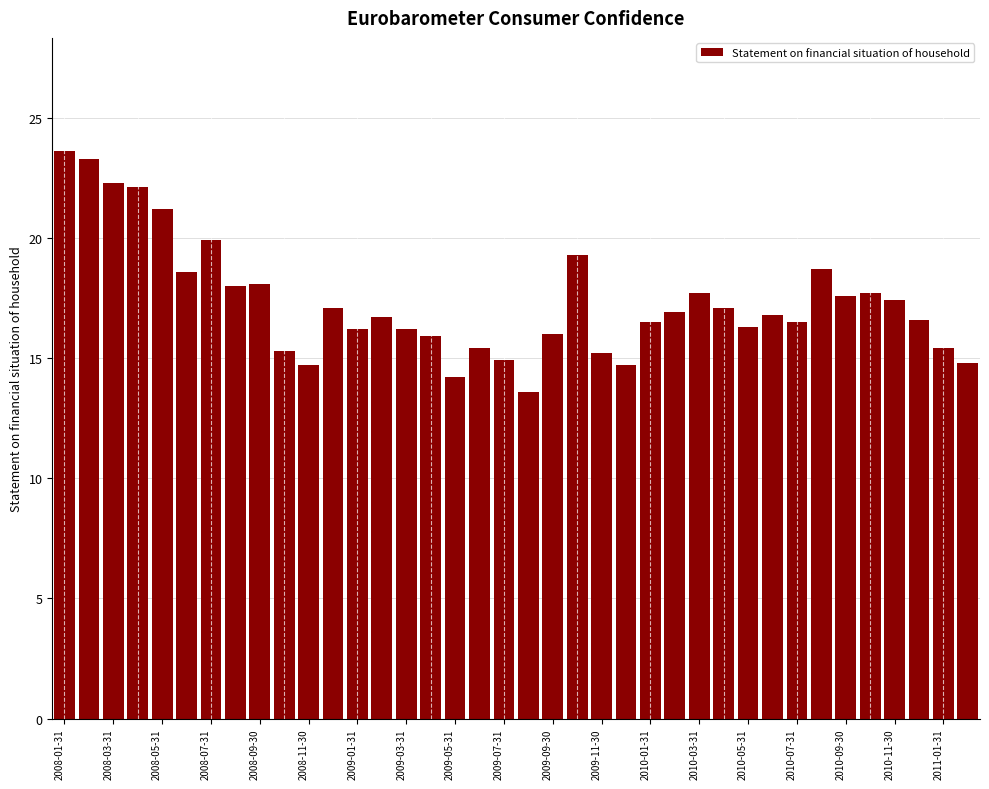

What is the maximum value shown in the chart?

23.6